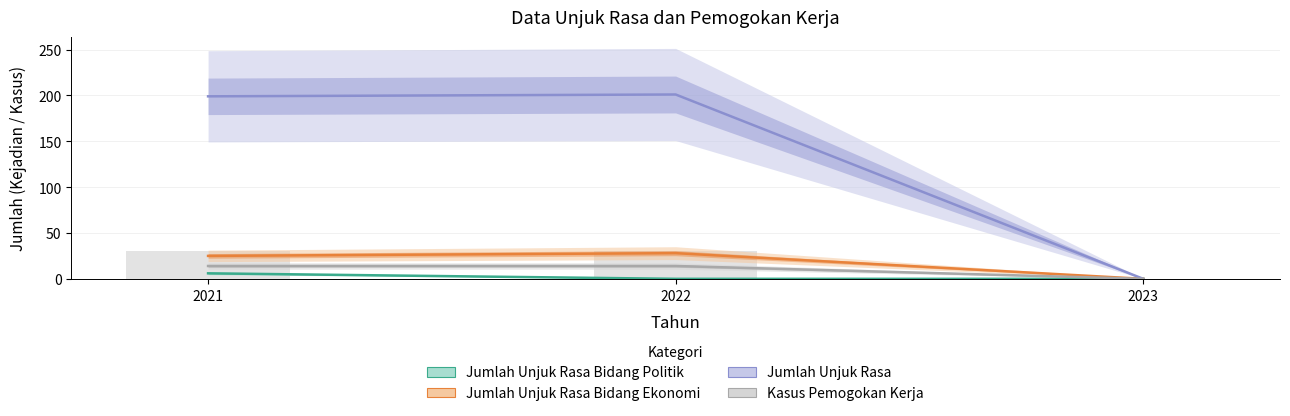

How many groups of bars are there?

3